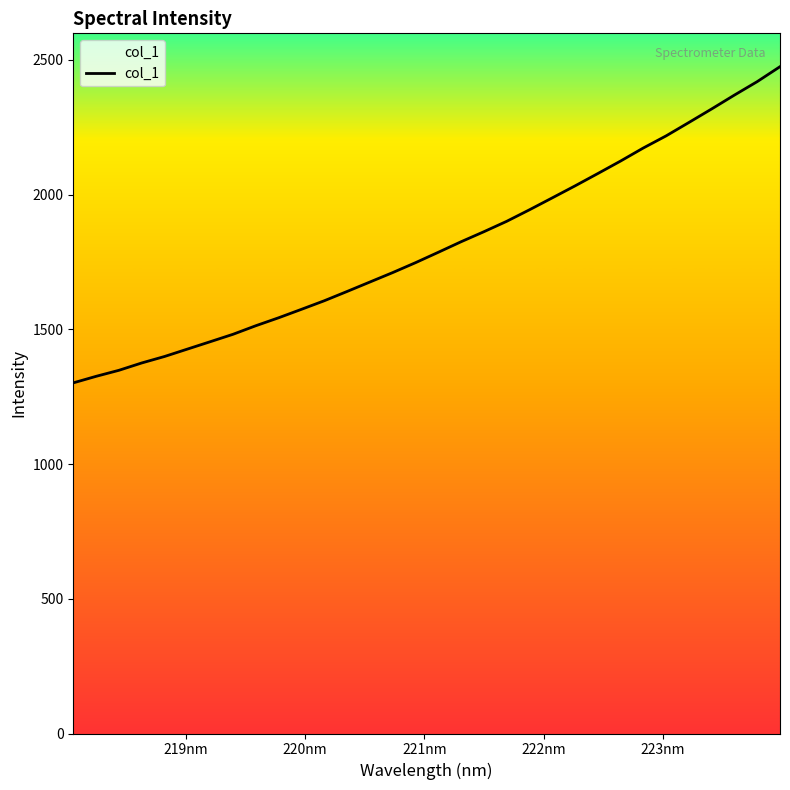

What is the smallest value displayed?

1301.1